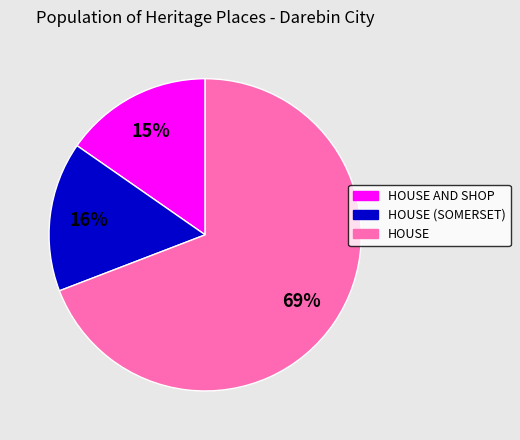

Count the number of slices in the pie.

3